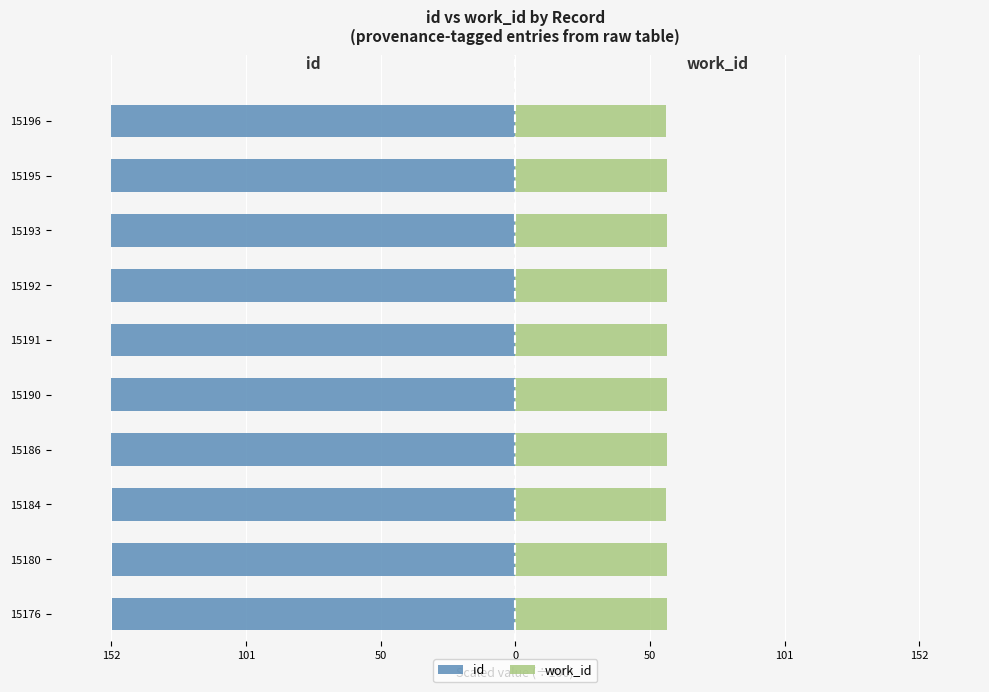

What is the difference between the maximum and minimum values in the work_id series?

0.1